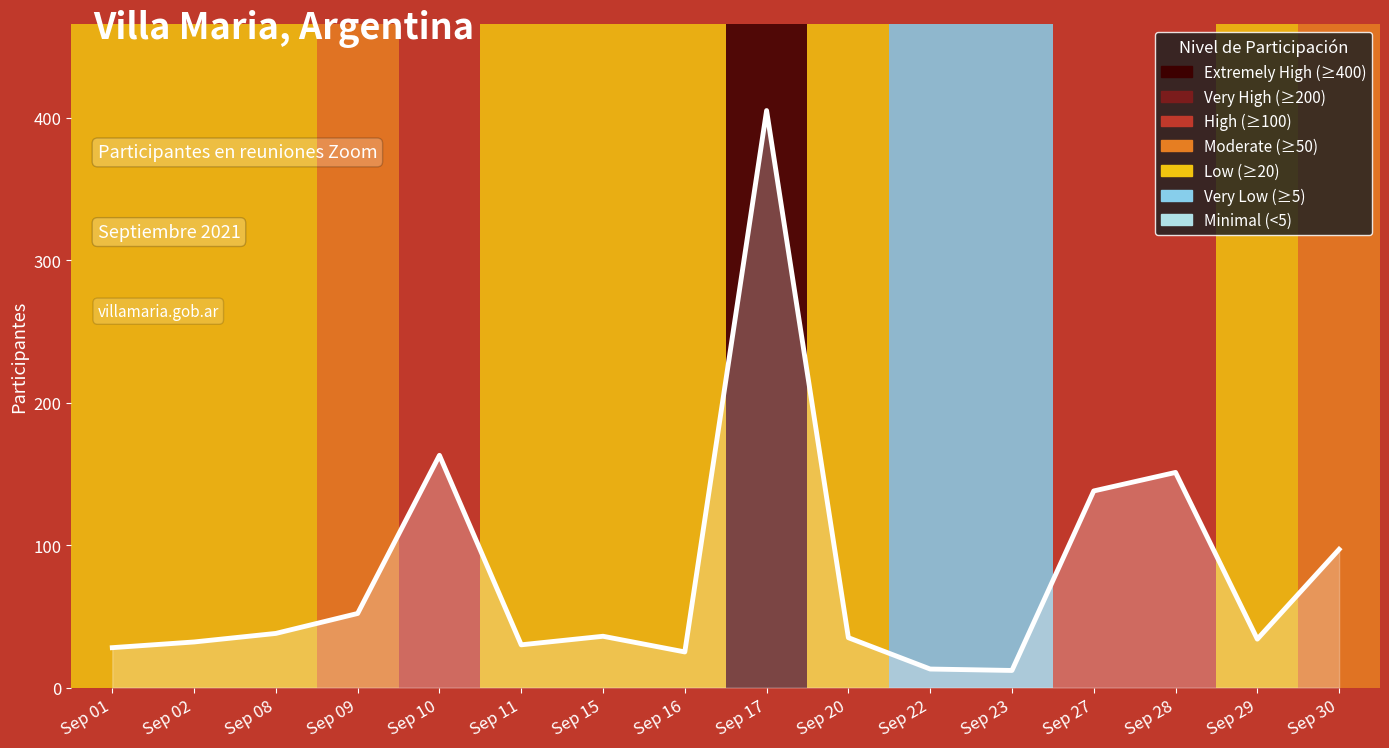

The value at Sep 29 is 34. True or false?

True